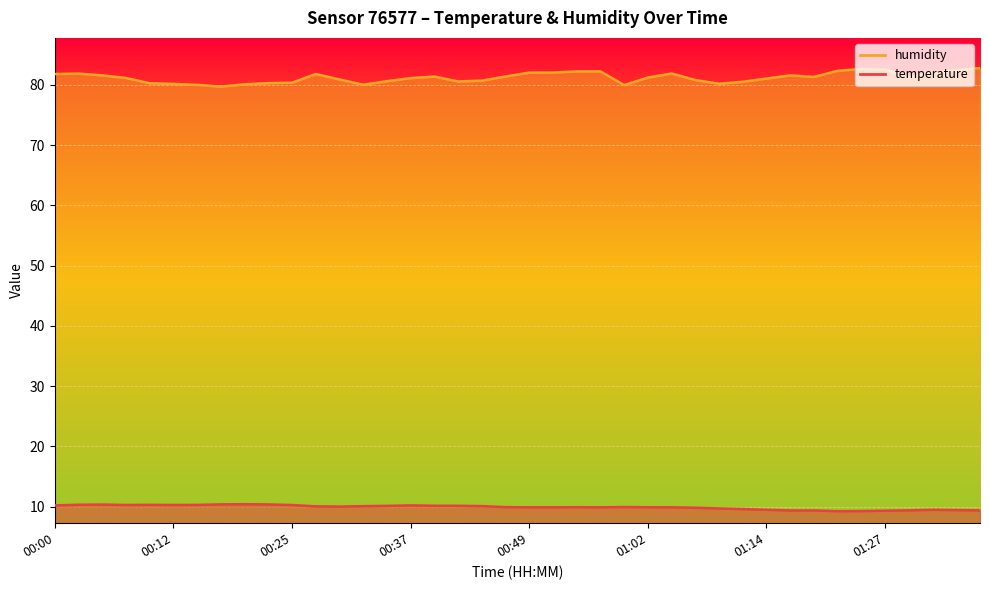

At 00:47, list the series in order from largest to smallest.

humidity, temperature